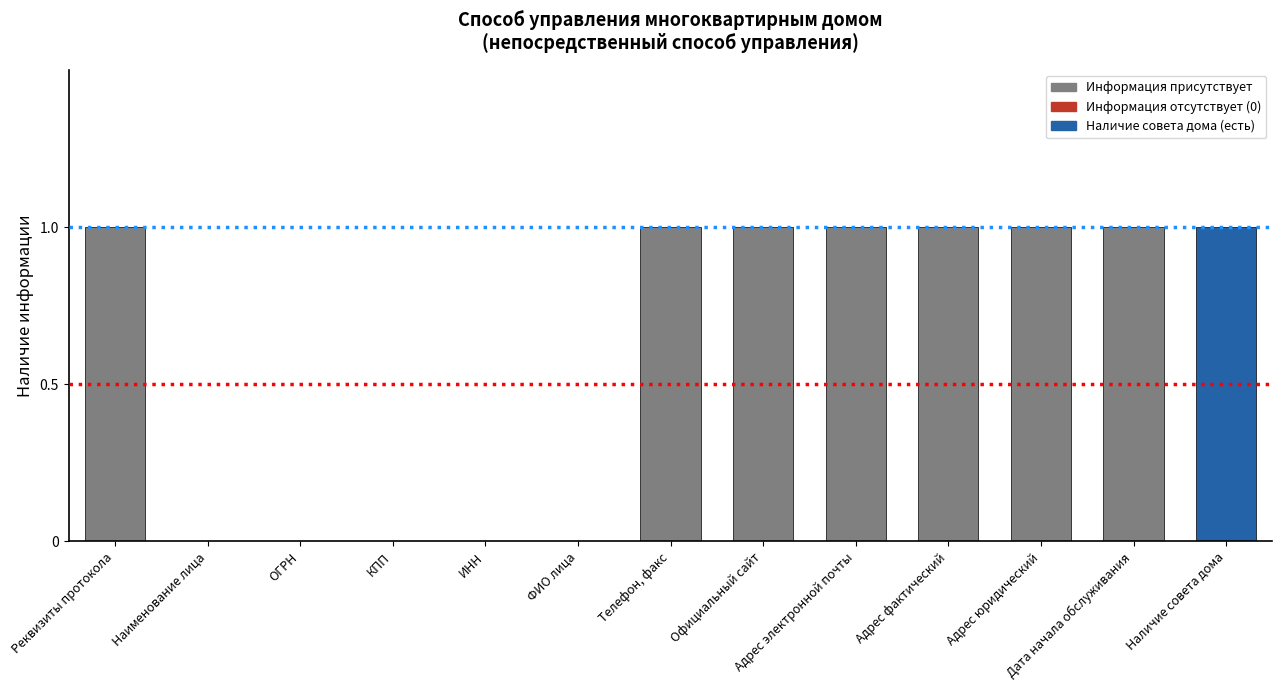

True or false: the data shows 1 at Официальный сайт.

True